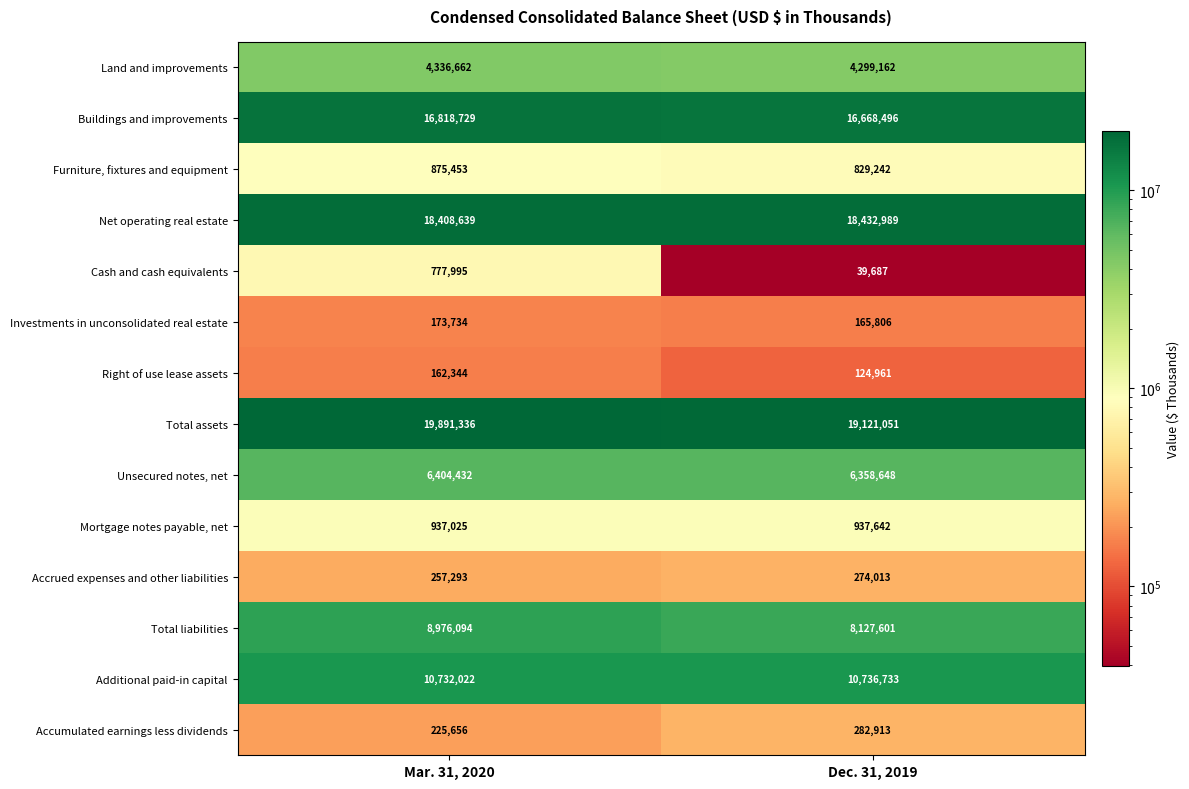

What is the total value across all series at Mar. 31, 2020?

88977414